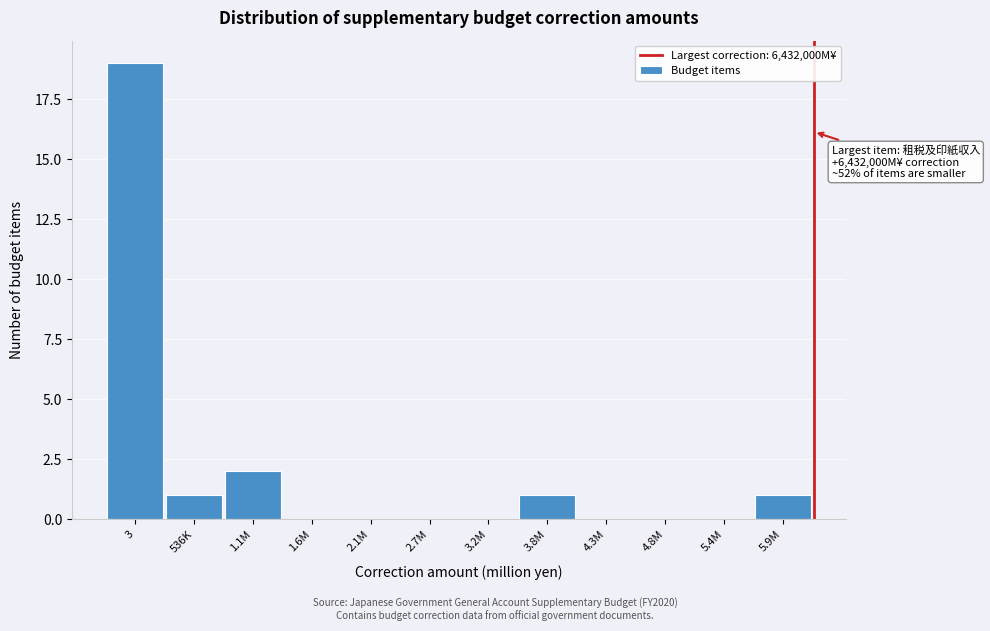

Reading left to right, transcribe all the data shown in this chart.

3=19	536K=1	1.1M=2	1.6M=0	2.1M=0	2.7M=0	3.2M=0	3.8M=1	4.3M=0	4.8M=0	5.4M=0	5.9M=1